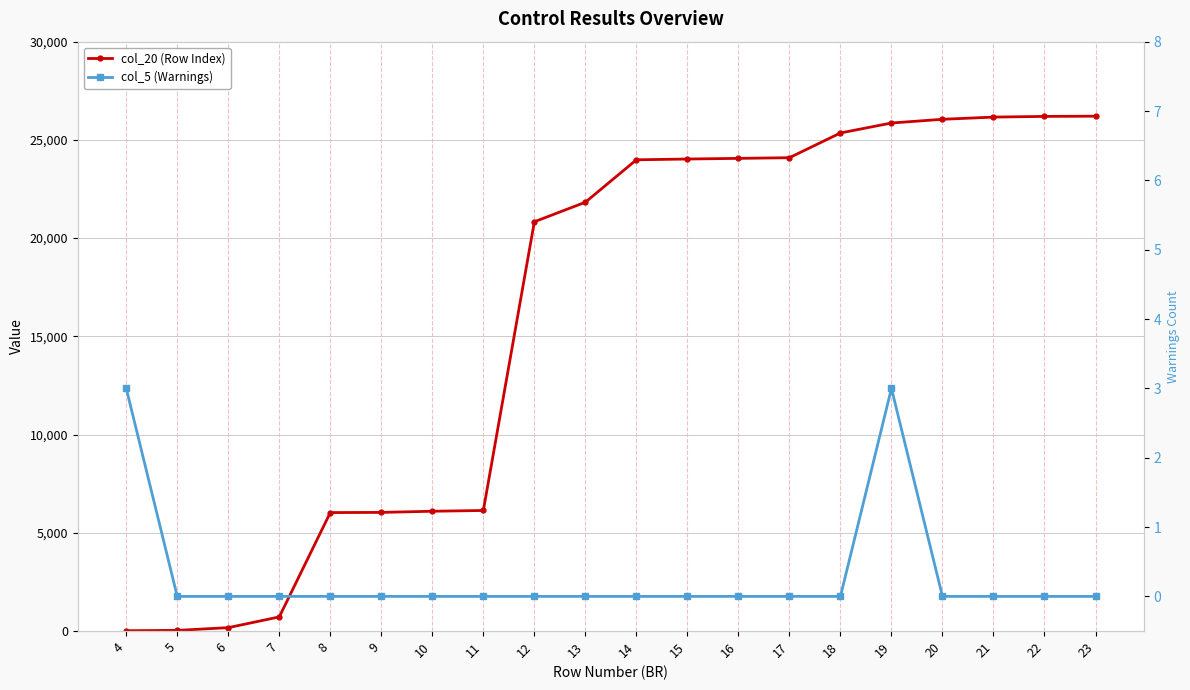

Reading left to right, transcribe all the data shown in this chart.

col_20 (Row Index): 4=19	5=35	6=174	7=721	8=6031	9=6040	10=6099	11=6138	12=20833	13=21828	14=23987	15=24027	16=24060	17=24094	18=25353	19=25860	20=26049	21=26161	22=26196	23=26207
col_5 (Warnings): 4=3	5=0	6=0	7=0	8=0	9=0	10=0	11=0	12=0	13=0	14=0	15=0	16=0	17=0	18=0	19=3	20=0	21=0	22=0	23=0